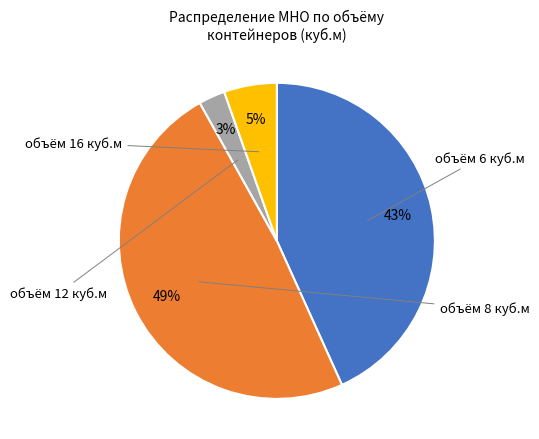

Does any single category account for the majority?

No